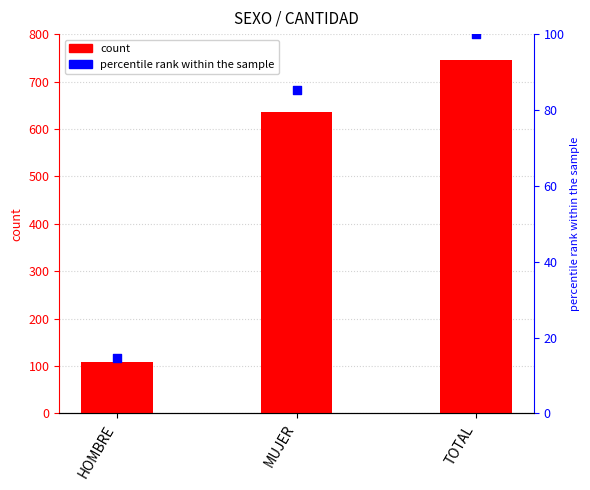

What is the total value across all series at MUJER?

721.4